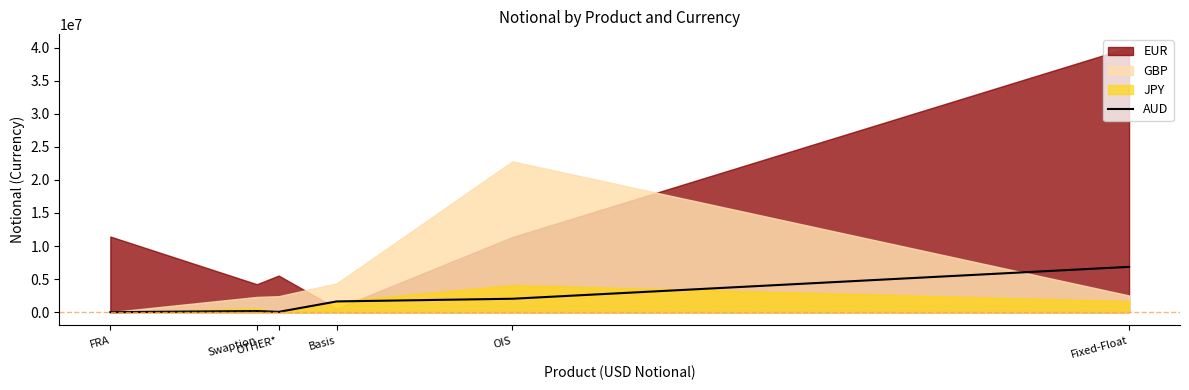

What is the label of the 2nd point from the right?

OIS